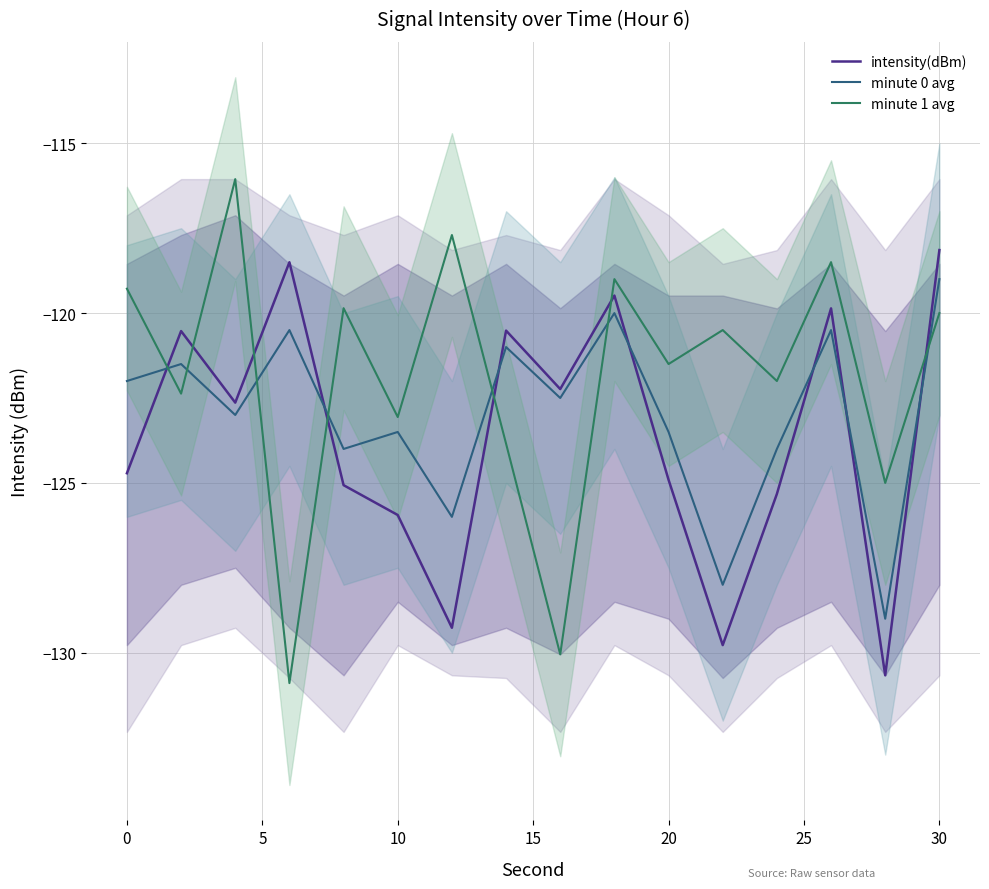

How many intersections are there between minute 1 avg and intensity(dBm)?

7